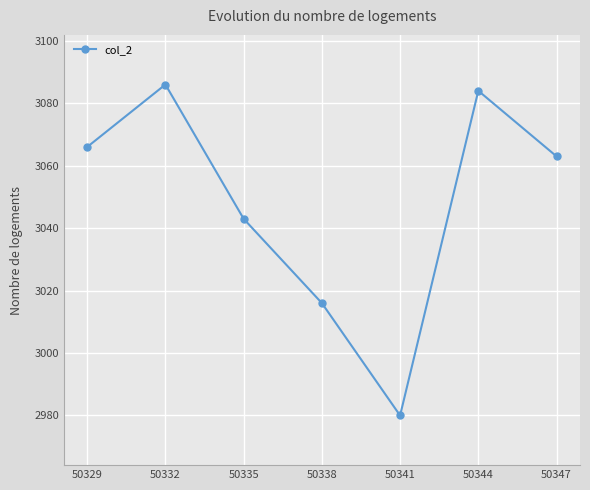

What is the value of the 7th point from the left?

3063